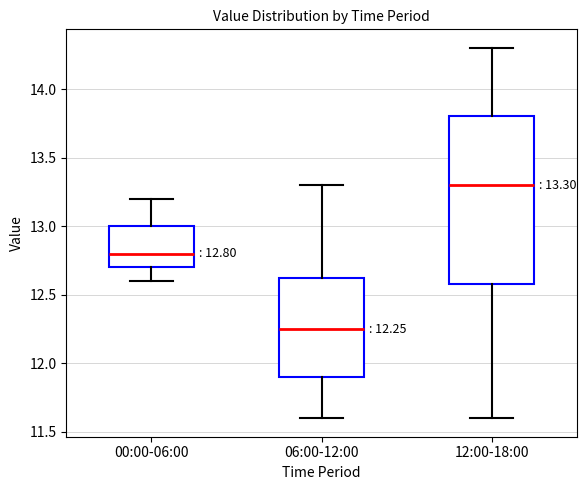

Comparing the boxes themselves (not the whiskers), which one is the tallest?

12:00-18:00